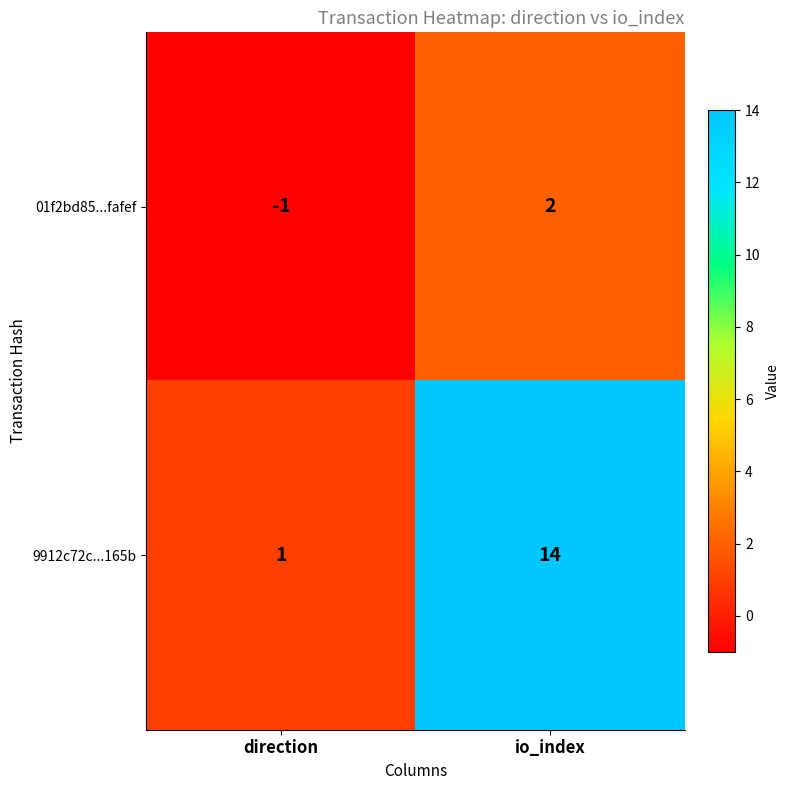

The value of 01f2bd85...fafef at io_index is 2. True or false?

True